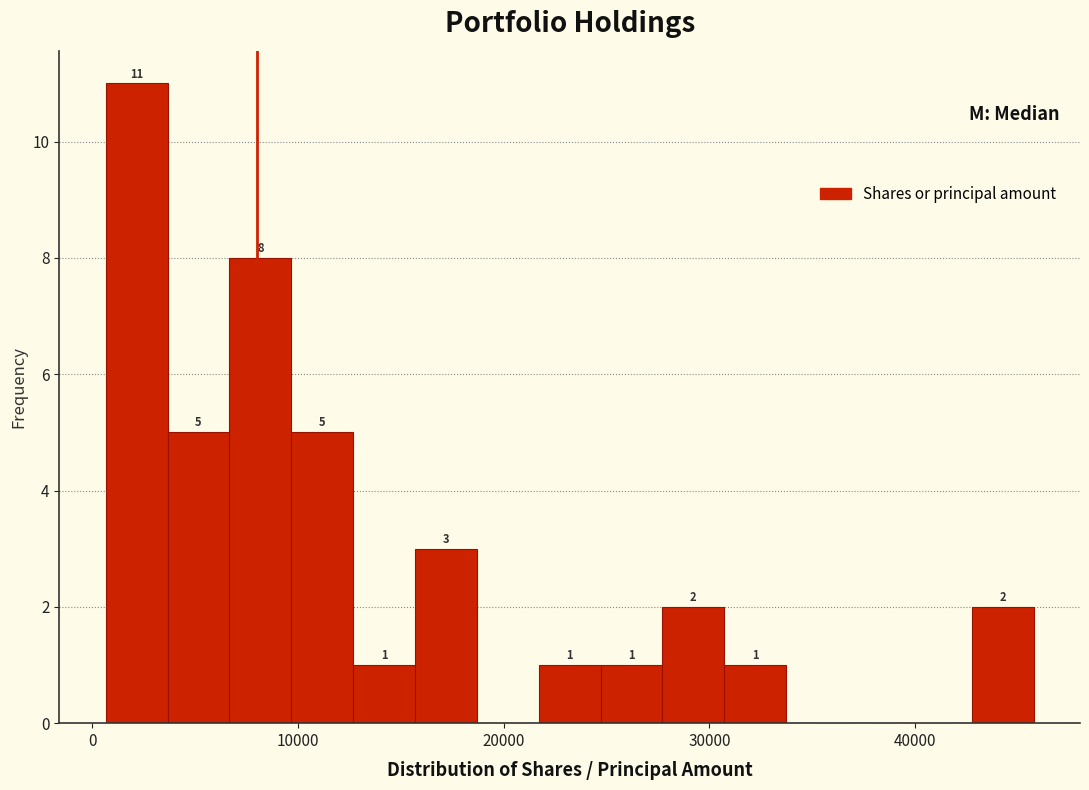

Around what value on the x-axis is the tallest bar? Give the approximate position of its centre, as read against the axis.

2000